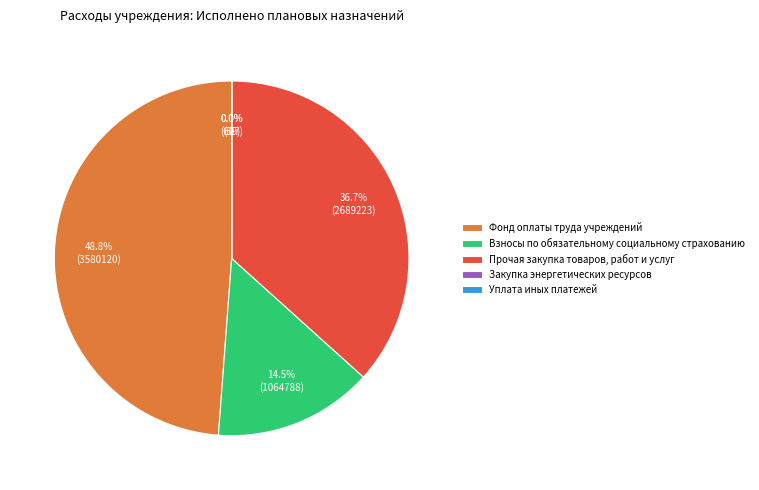

The Прочая закупка товаров, работ и услуг slice represents 37% of the pie. True or false?

True